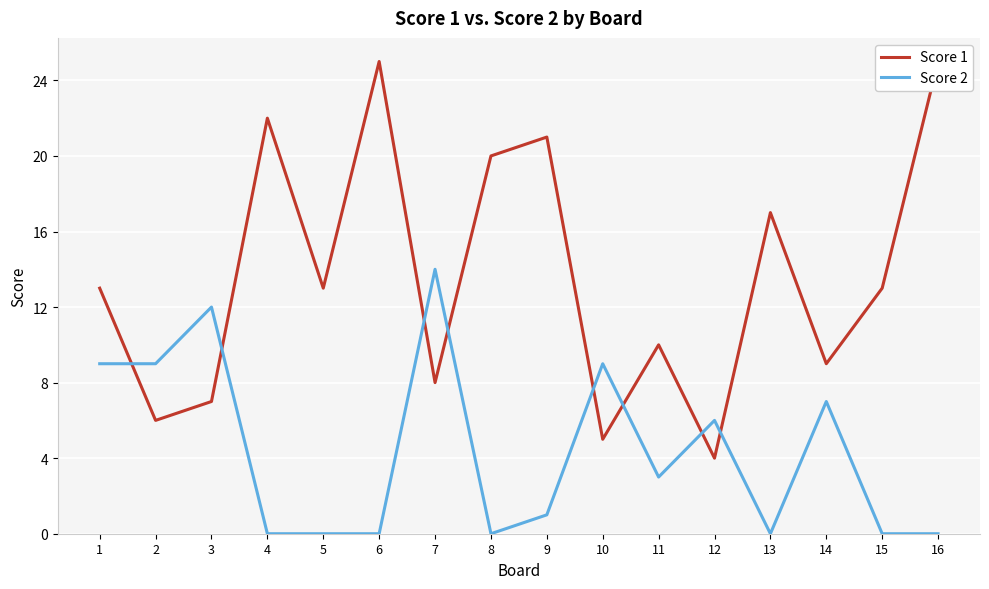

What are all the series names shown in the legend?

Score 1, Score 2